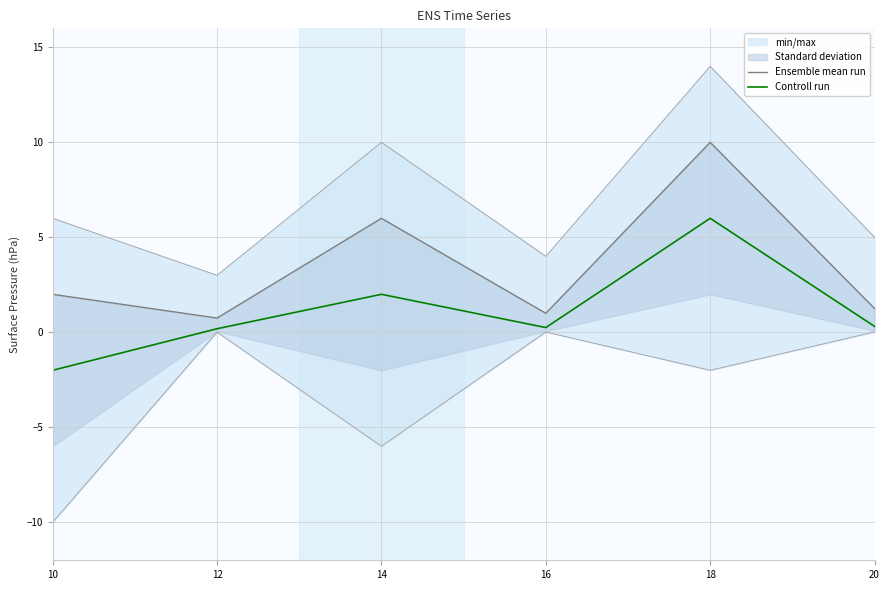

Where is the first local maximum for Controll run?

14